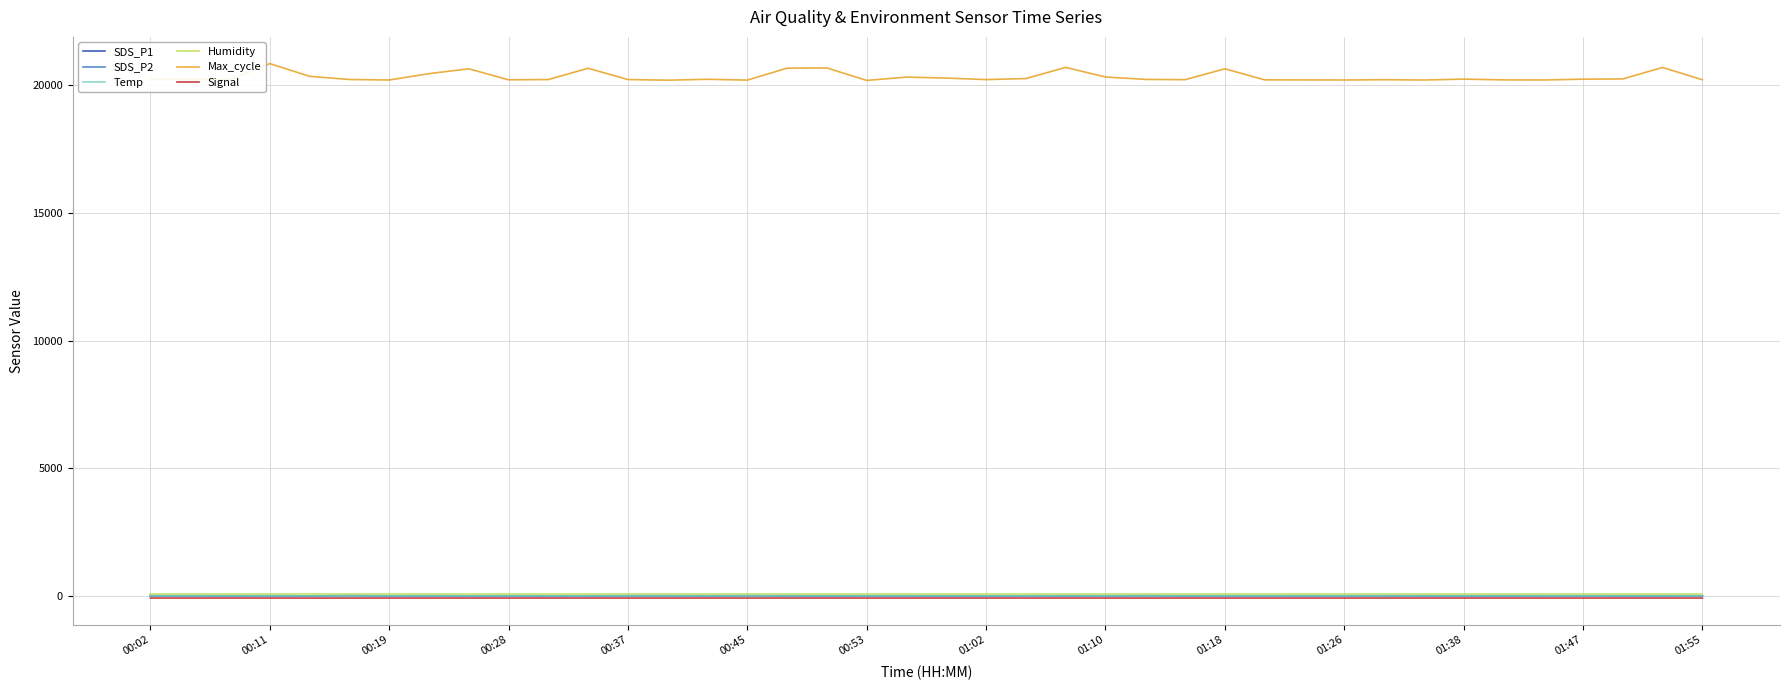

What is the maximum value shown in the chart?

20852.0